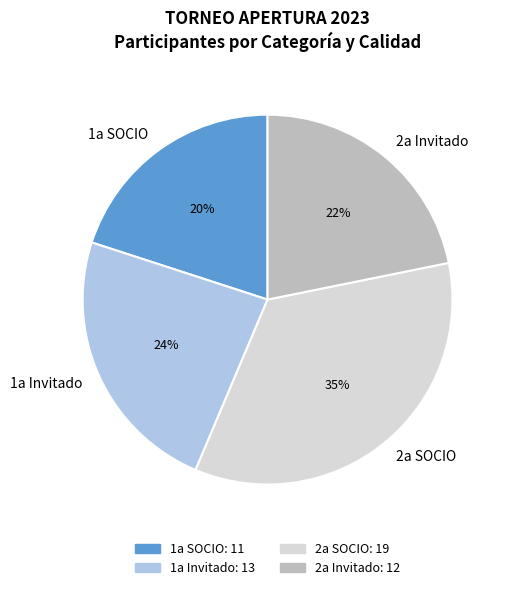

To the nearest percent, what percentage of the pie is 2a SOCIO?

35%